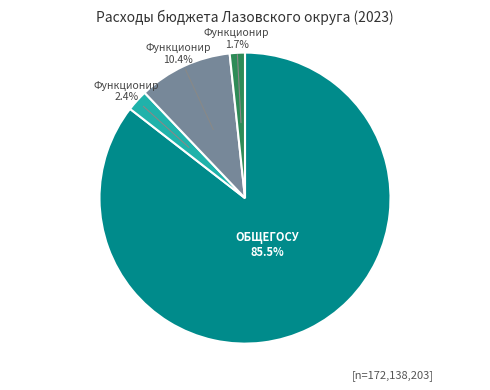

Is there a majority slice in this chart?

Yes